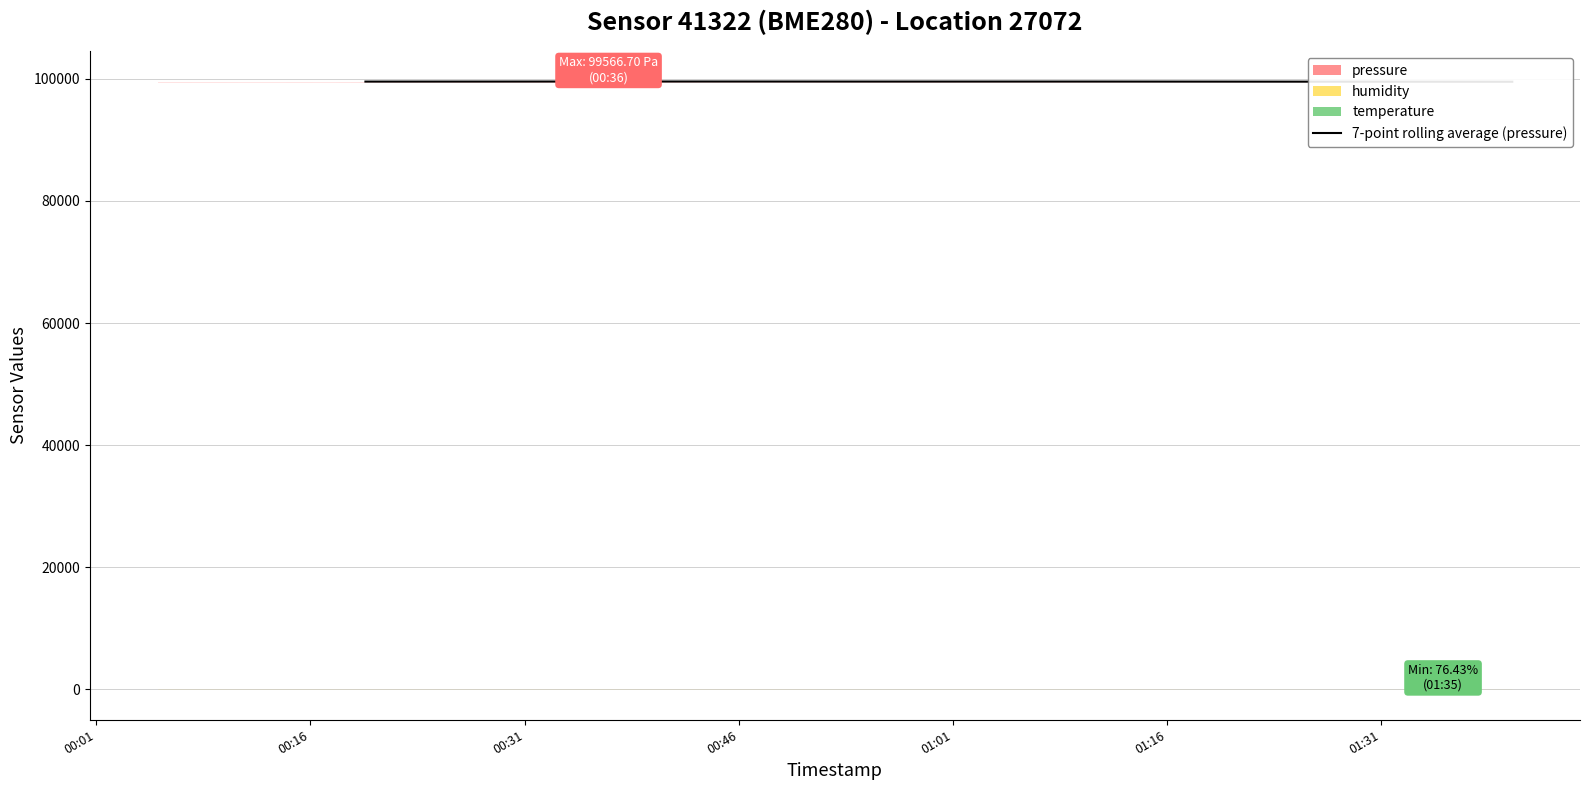

True or false: the data shows 153888.9 at 12.

False